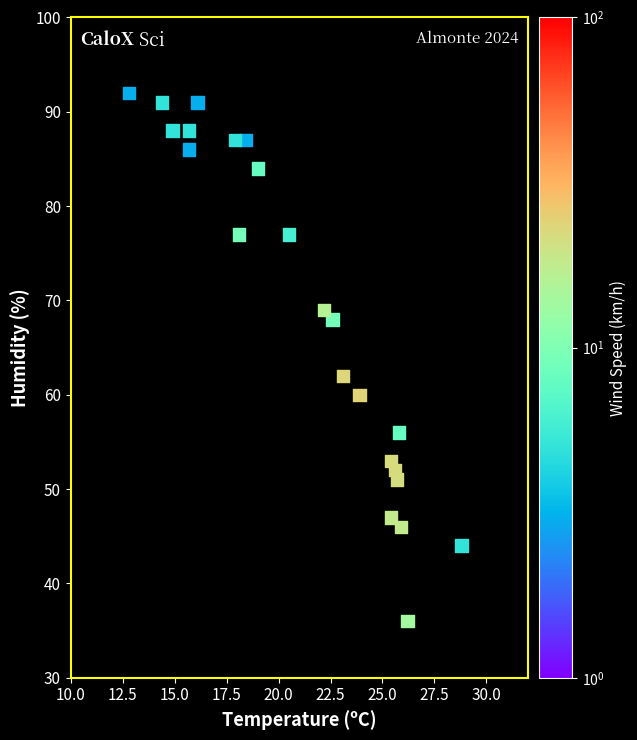

What Y value in the scatter plot is closest to 64?

62